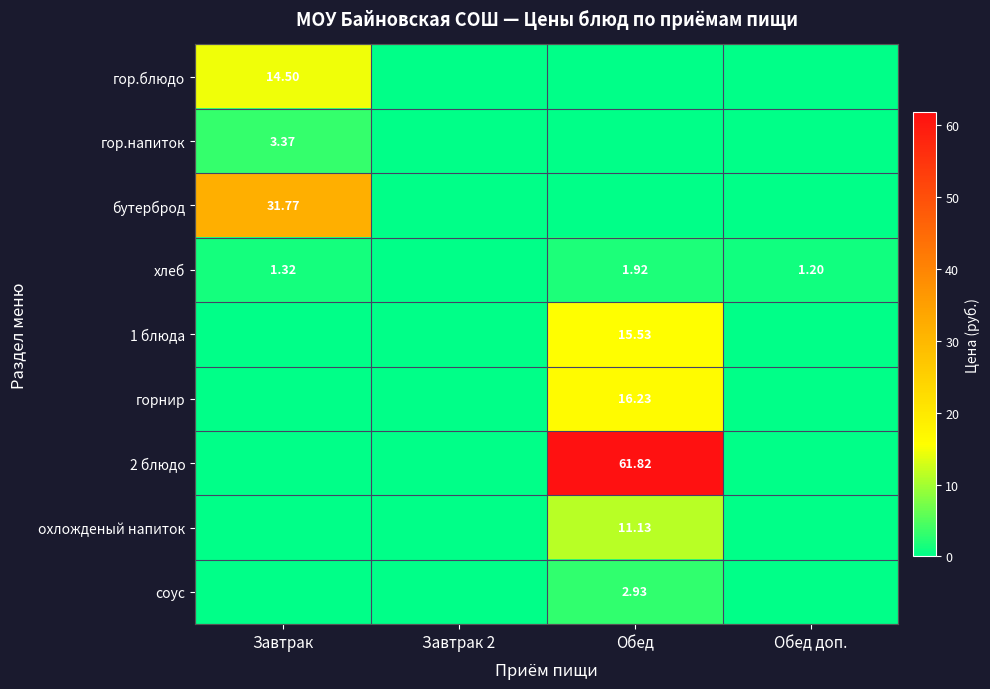

At which label is 1 блюда closest to 7?

Завтрак